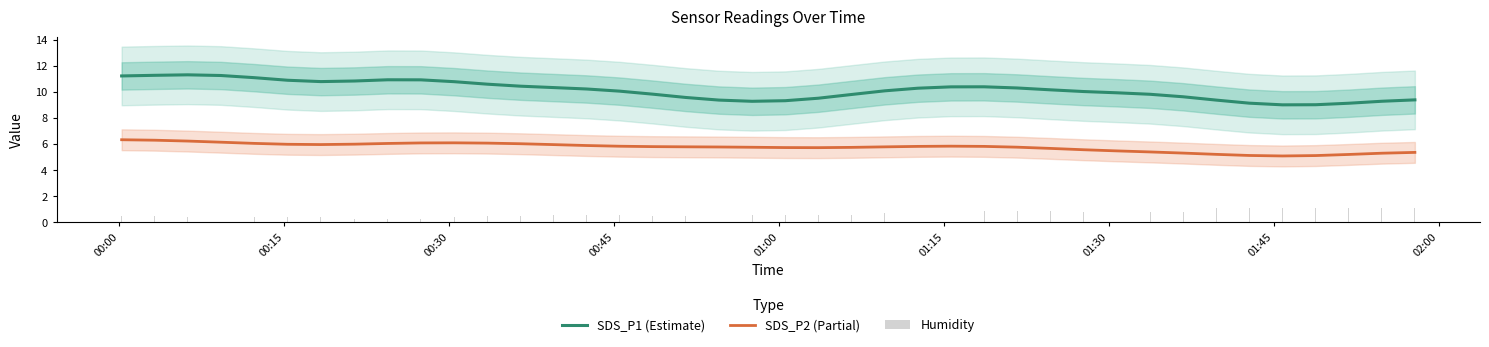

True or false: SDS_P1 (Estimate) and SDS_P2 (Partial) intersect in this chart.

False